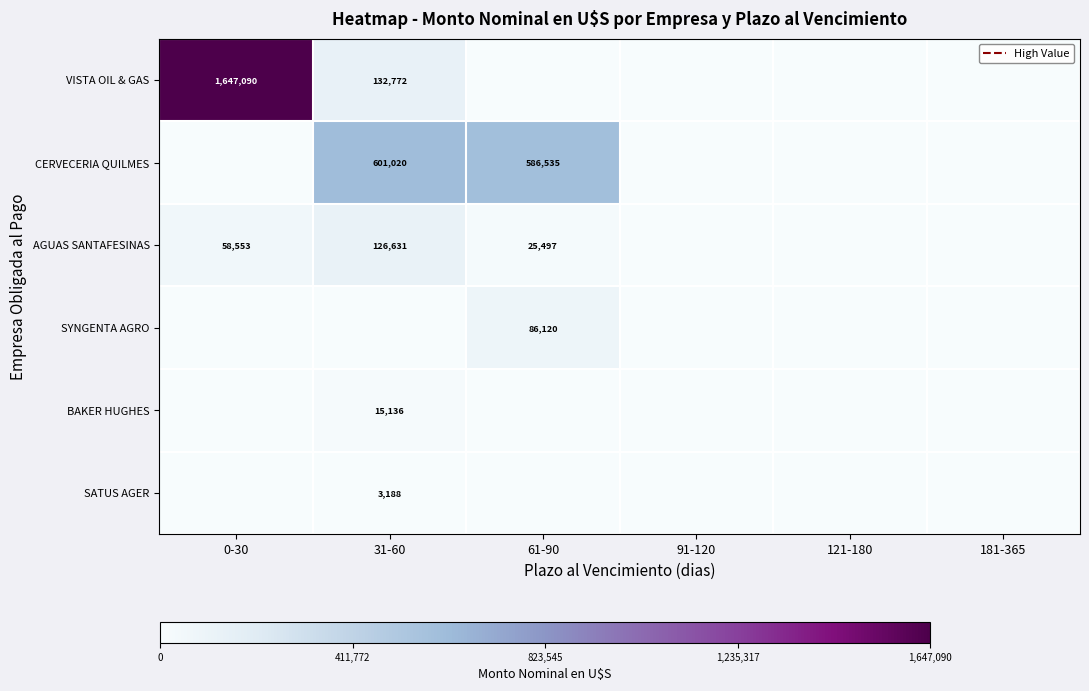

True or false: AGUAS SANTAFESINAS has a value of 19067 at 0-30.

False